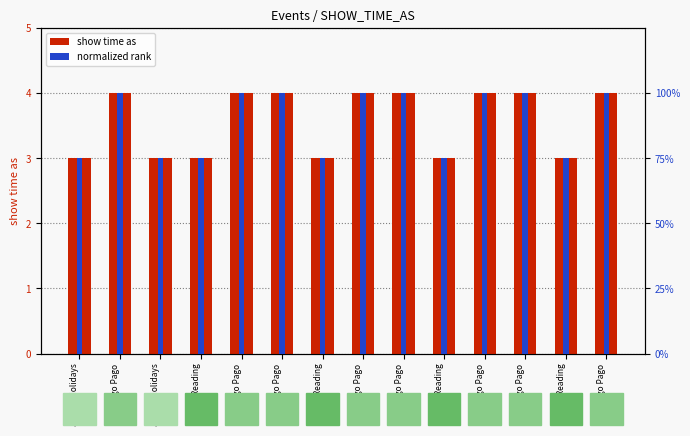

What is the total value across all series at Jewish Holidays?

3.8